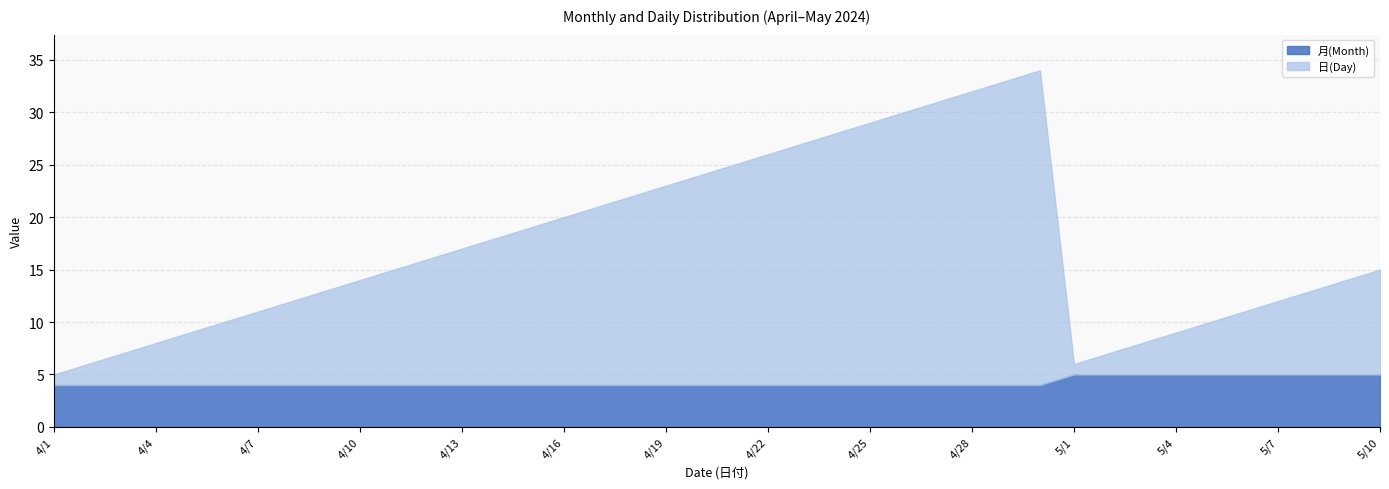

Read the 月(Month) value at 4/11.

4